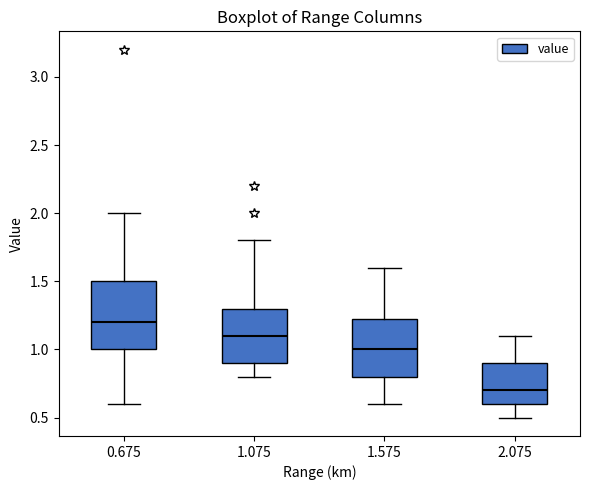

Reading left to right, transcribe this box plot: for each box, give where its median line is, the range the box spans, and where its two whiskers end, as read against the y-axis. The values are not printed on the chart, so give them approximately, as read against the axis.

0.675: median 1.20, box 1.00 to 1.50, whiskers 0.60 to 2.00
1.075: median 1.10, box 0.90 to 1.30, whiskers 0.80 to 1.80
1.575: median 1.00, box 0.80 to 1.25, whiskers 0.60 to 1.60
2.075: median 0.70, box 0.60 to 0.90, whiskers 0.50 to 1.10